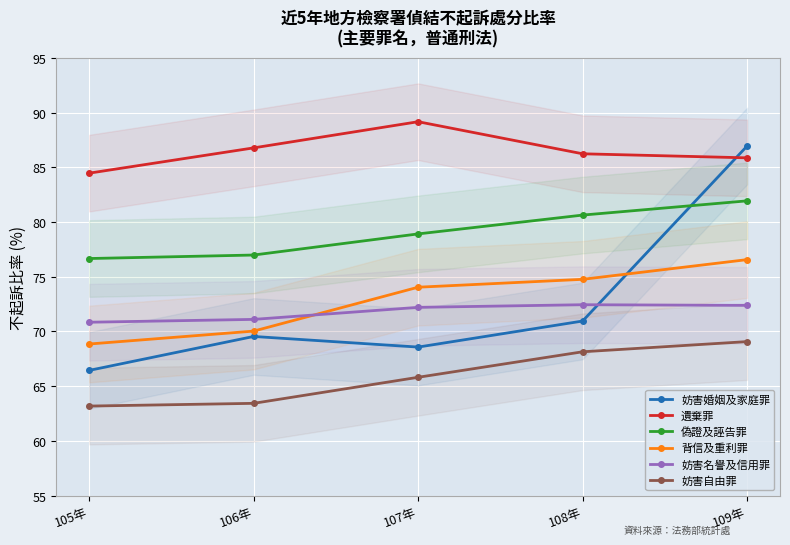

What is the average value of the 遺棄罪 series?

86.5